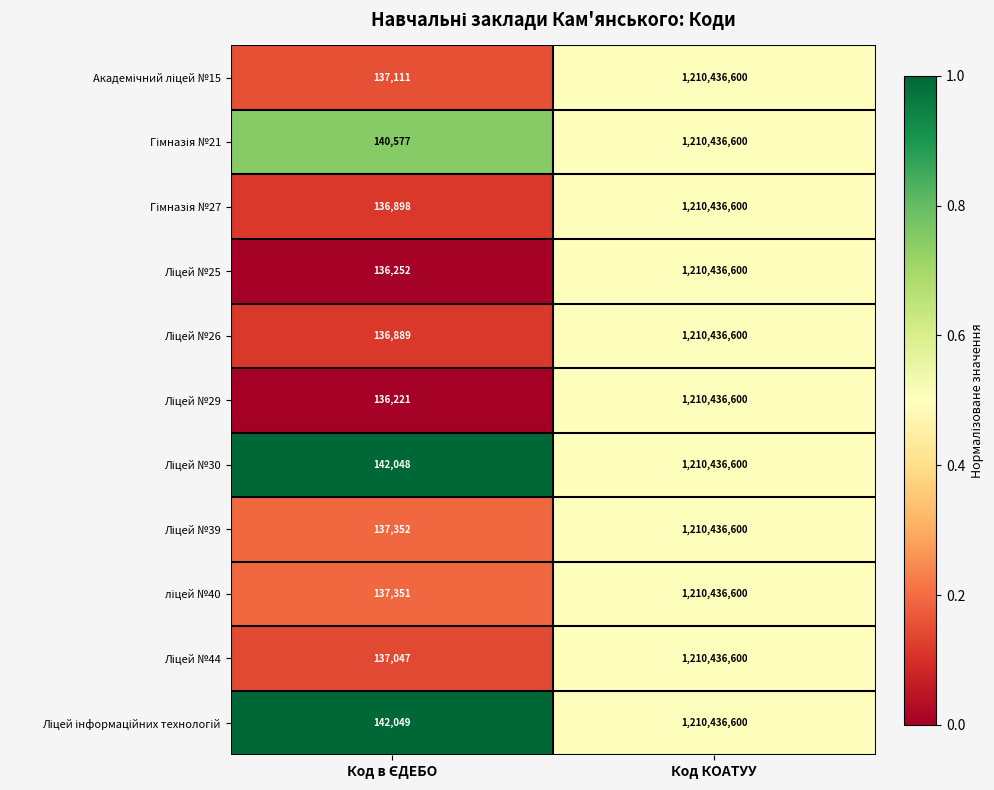

At which category is the sum across all series the highest?

Код КОАТУУ